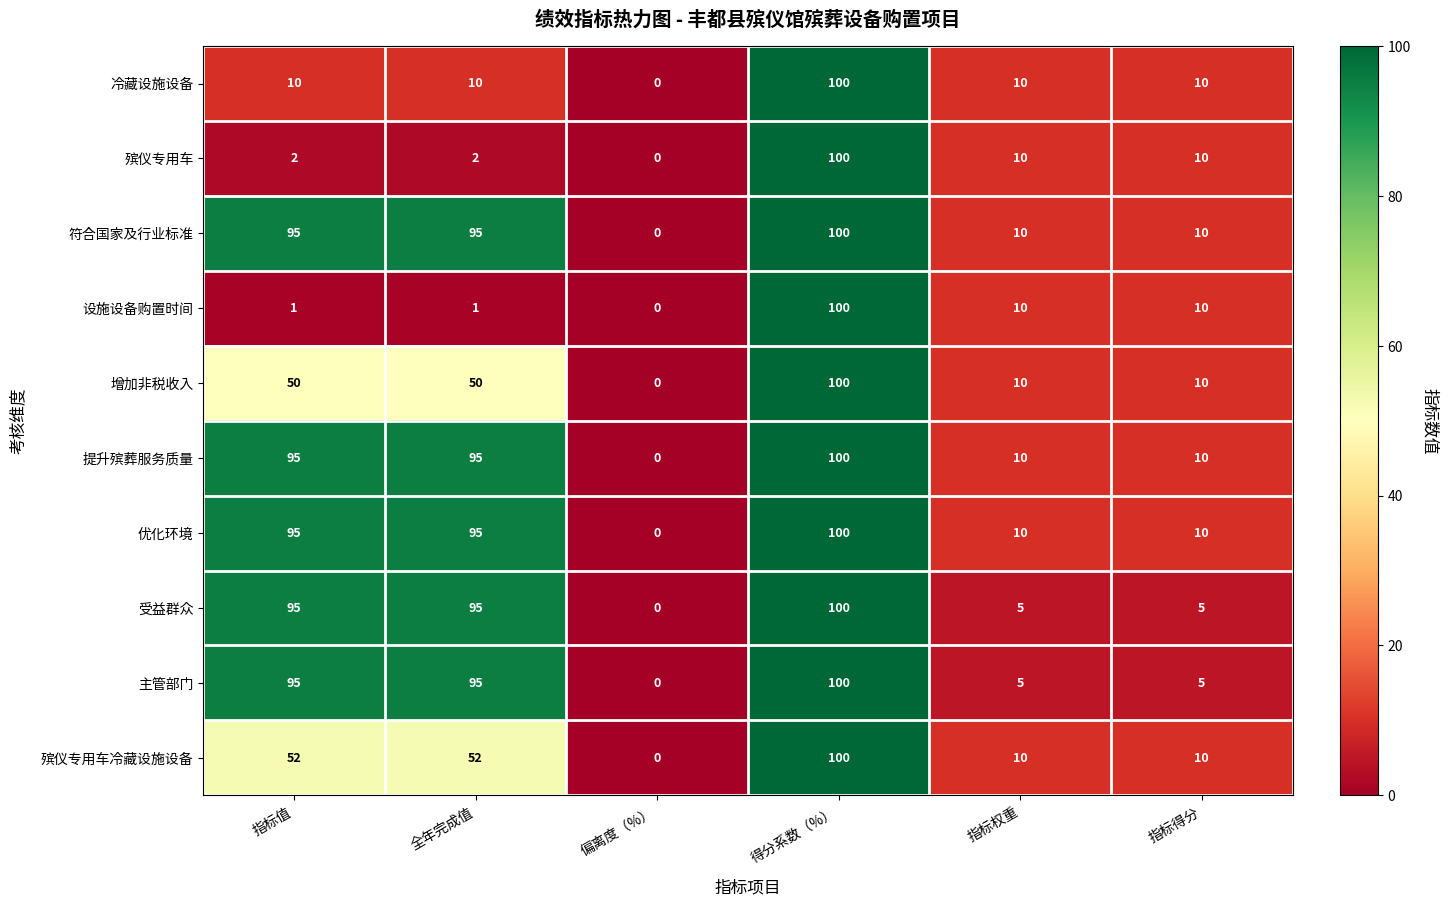

How many values in 提升殡葬服务质量 are above zero?

5